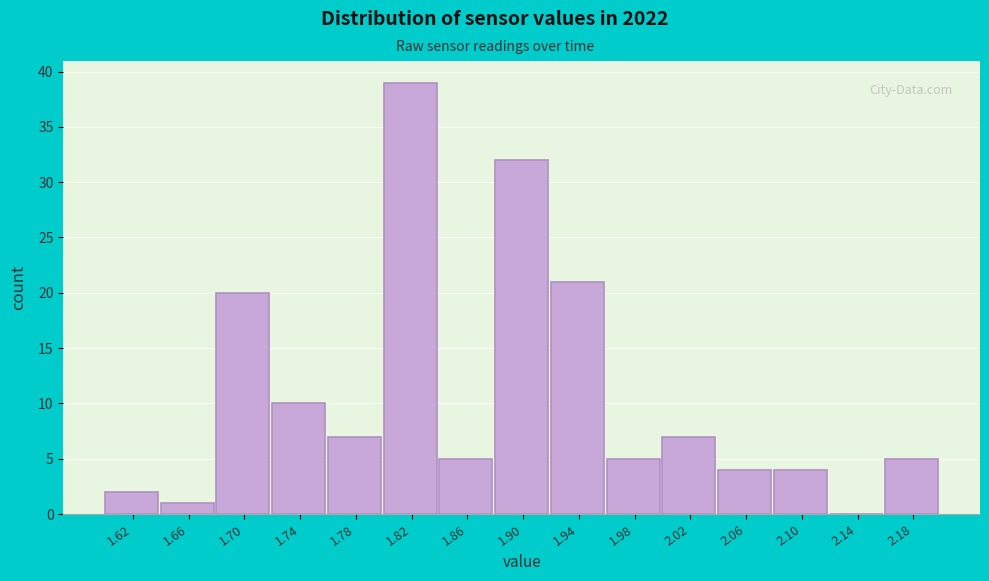

Over which range of the x-axis is the bar tallest?

1.80 to 1.84